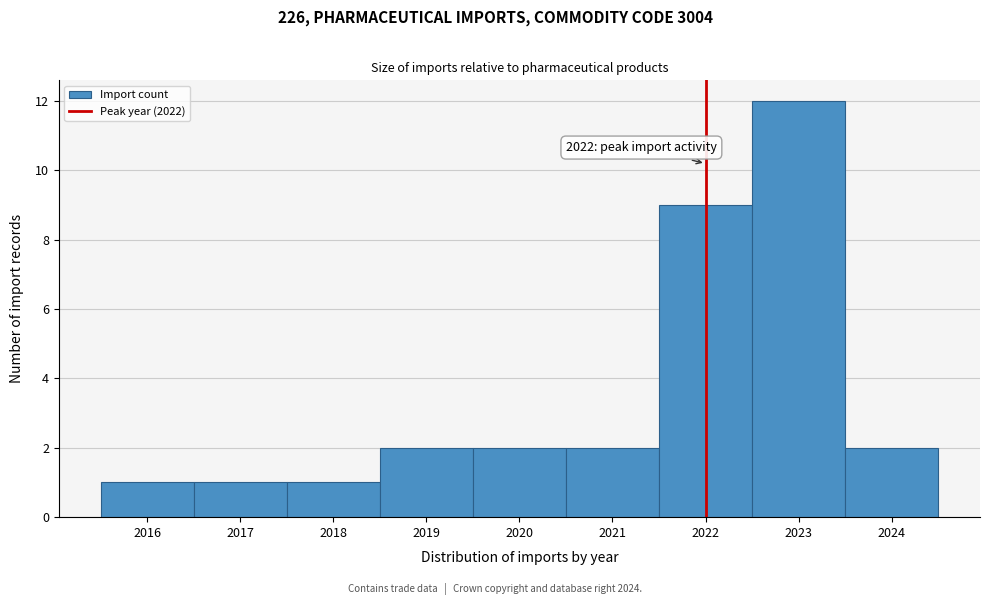

Over which range of the x-axis is the bar tallest?

2022.5 to 2023.5